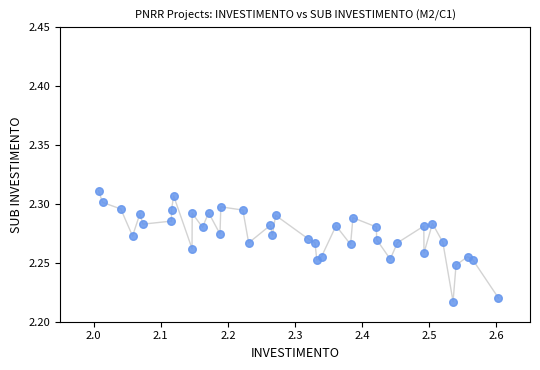

What is the range of X values (max minus min)?

0.6